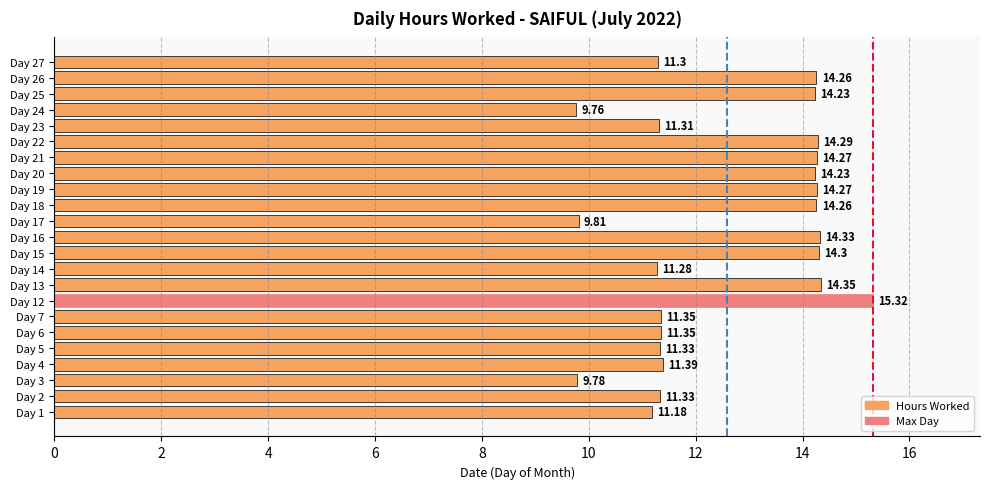

What is the ratio of the value at Day 3 to the value at Day 7?

0.9